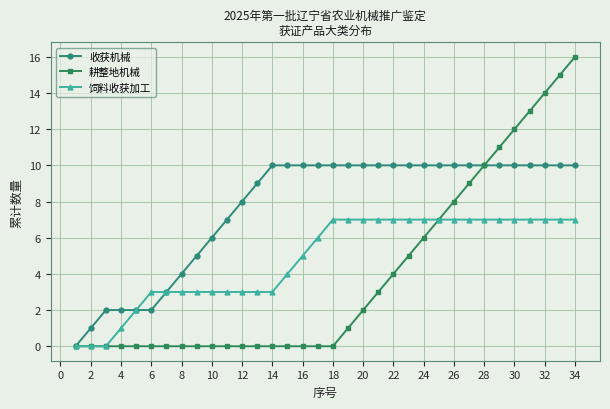

How many data points does each series have?

34